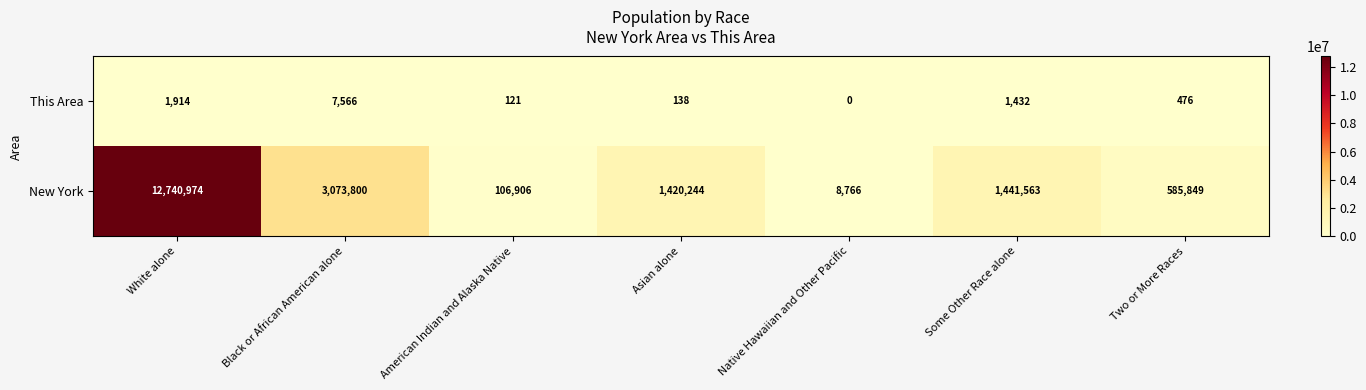

Count the number of categories in the chart.

7